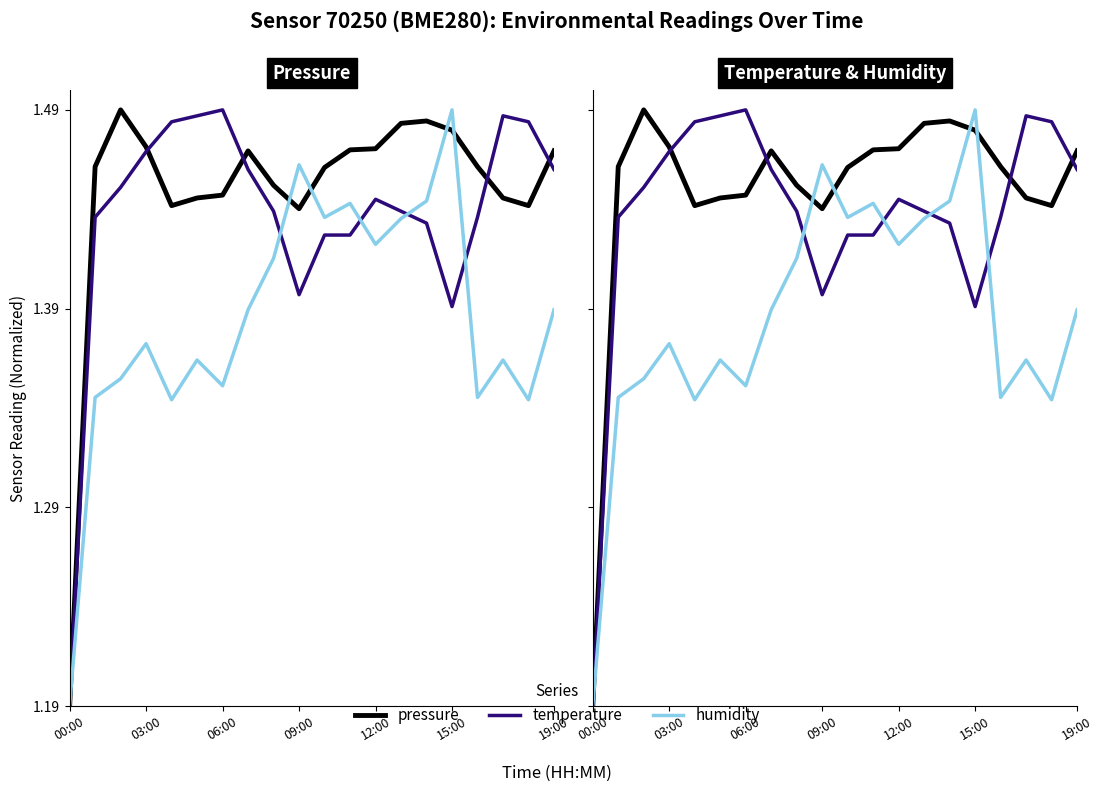

Rank the series by their average value, from lowest to highest.

humidity, temperature, pressure